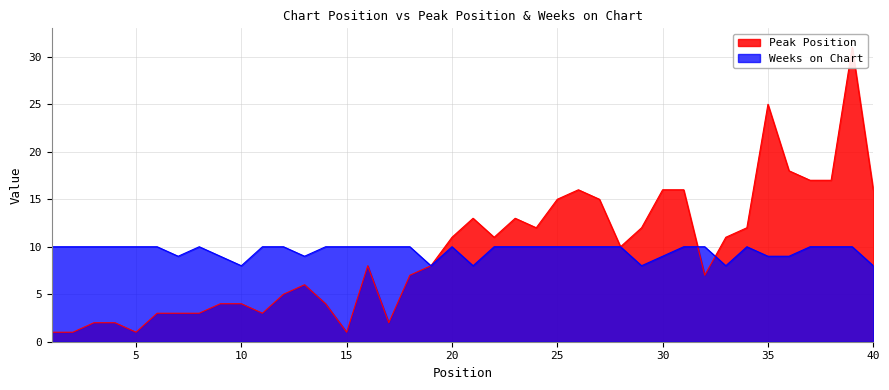

Count the Weeks on Chart values in the range 9 to 10.

34